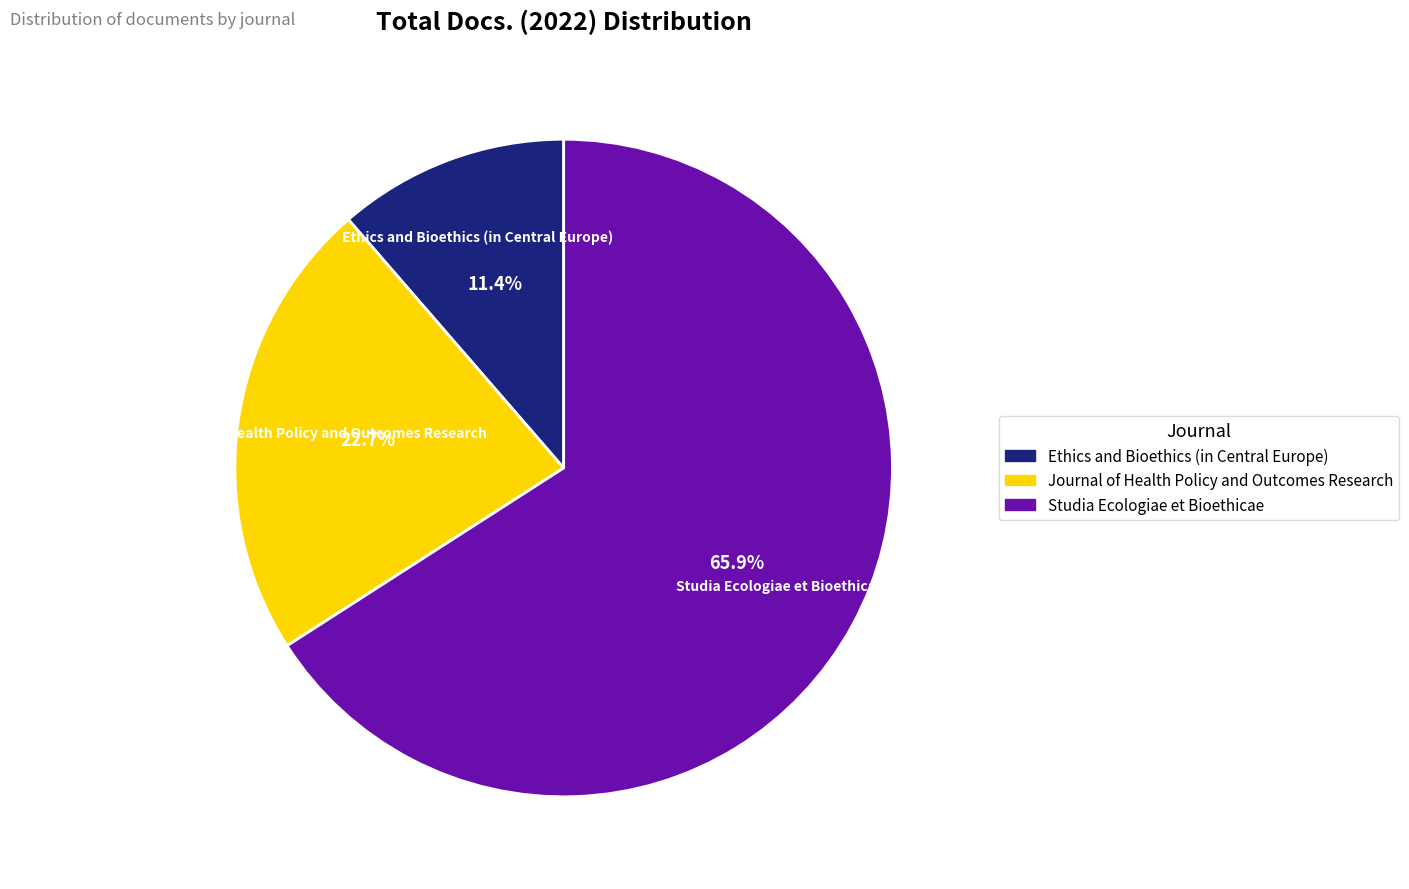

Between Journal of Health Policy and Outcomes Research and Ethics and Bioethics (in Central Europe), which is larger?

Journal of Health Policy and Outcomes Research